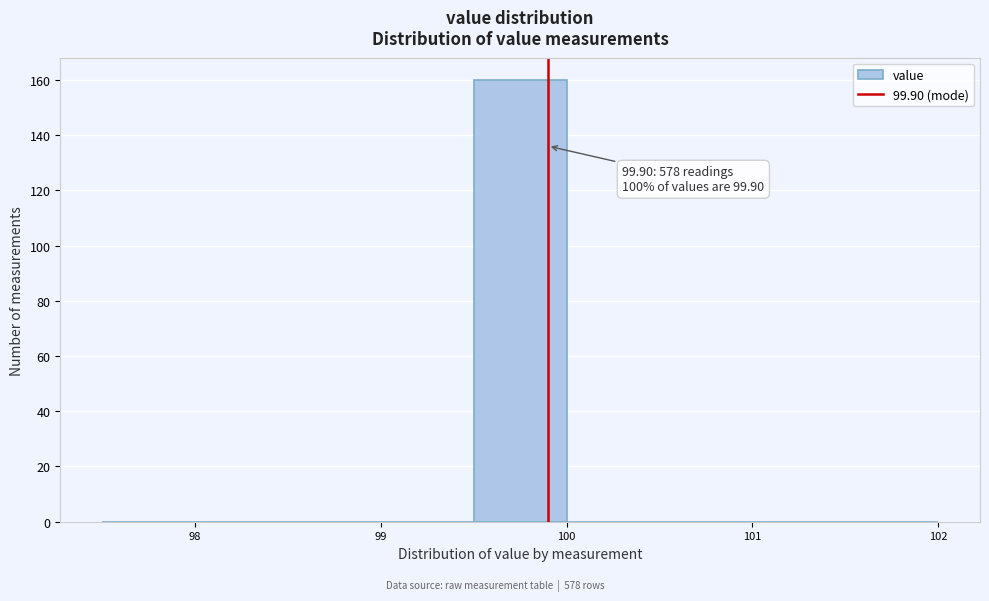

Over which range of the x-axis is the bar tallest?

99.5 to 100.0